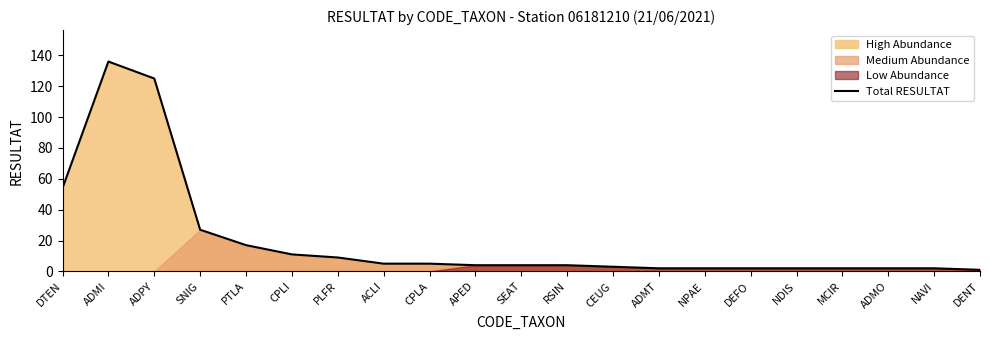

Reading left to right, extract all data points from this chart.

54	136	125	27	17	11	9	5	5	4	4	4	3	2	2	2	2	2	2	2	1